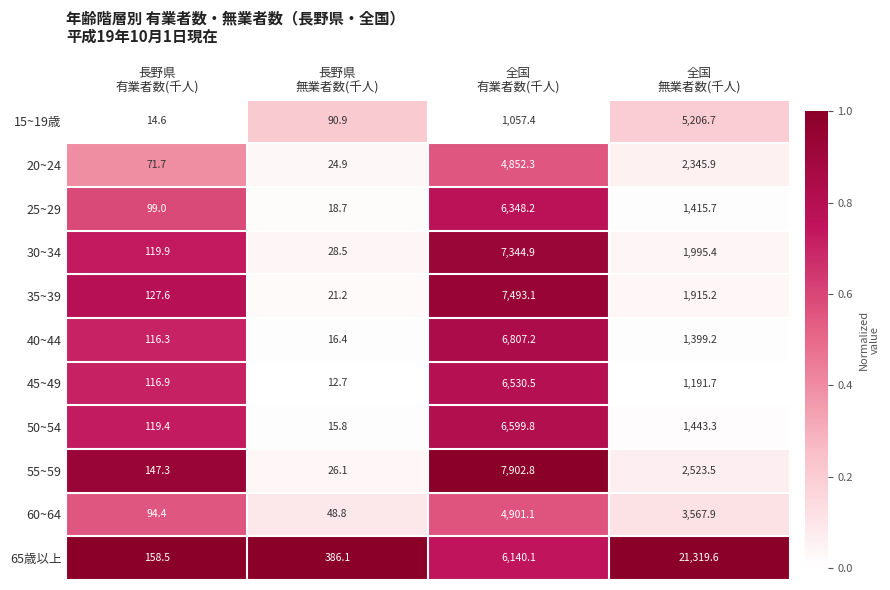

What is the difference between the second highest and second lowest values in the 35~39 series?

1787.6